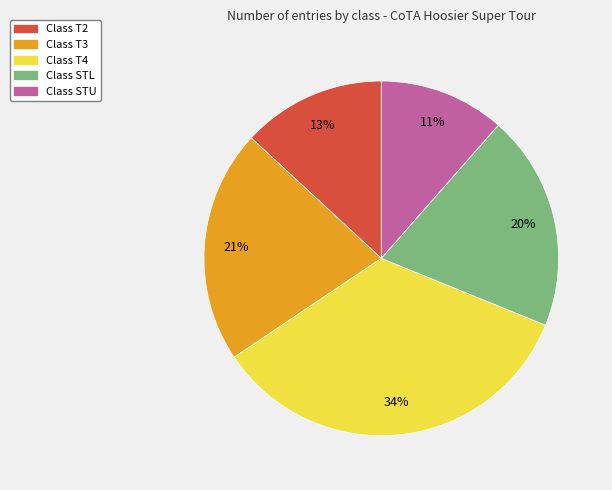

Is there a majority slice in this chart?

No